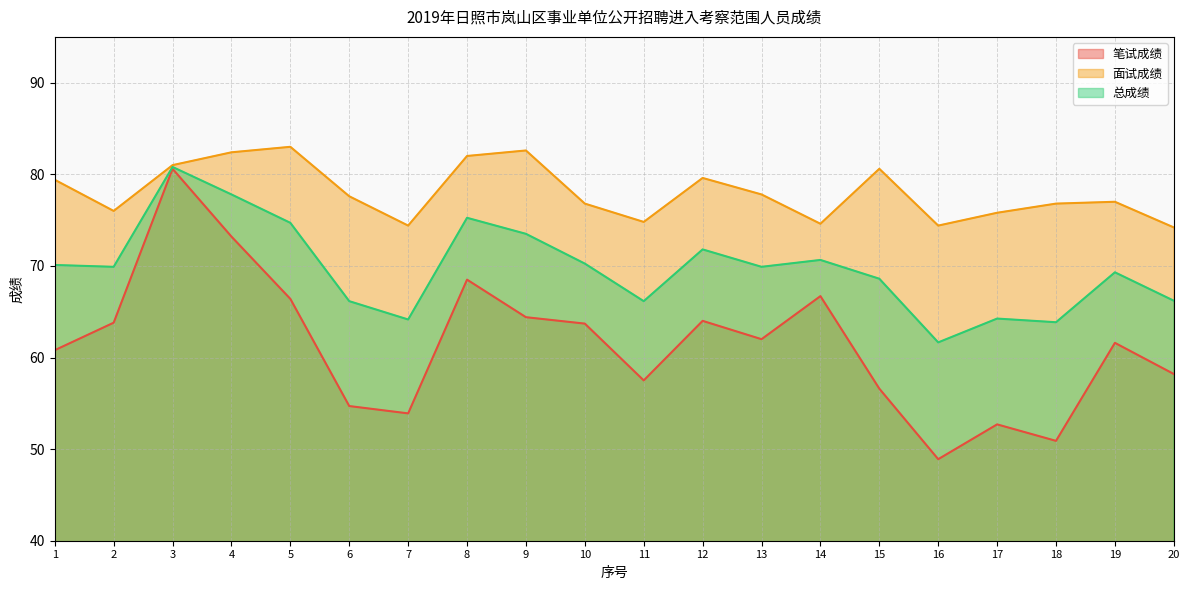

List the series in order of their peak value, lowest first.

笔试成绩, 总成绩, 面试成绩